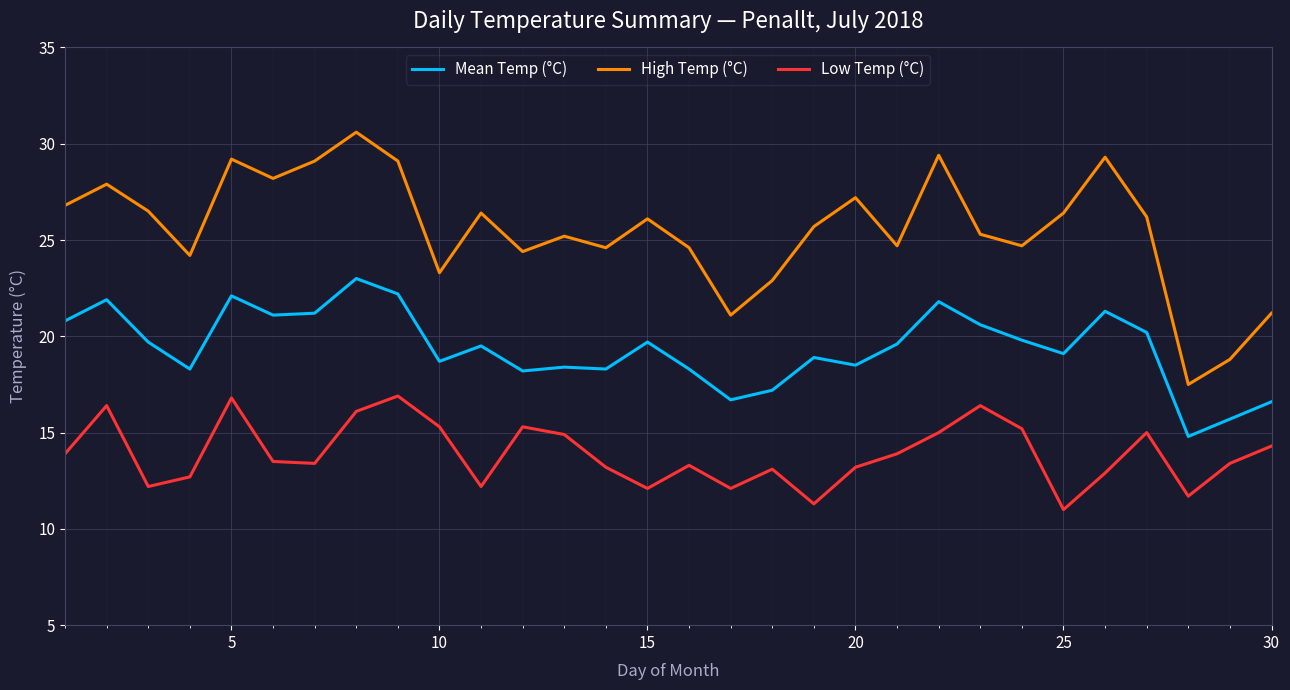

Which series has the largest range (max minus min)?

High Temp (°C)